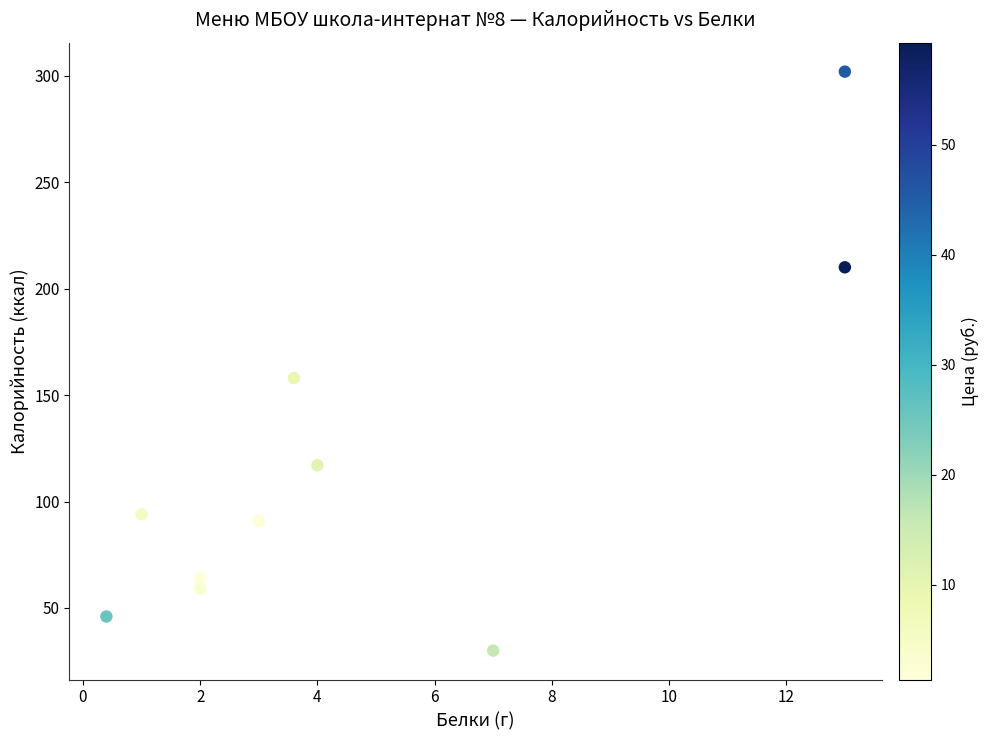

What Y value in the scatter plot is closest to 165?

158.0